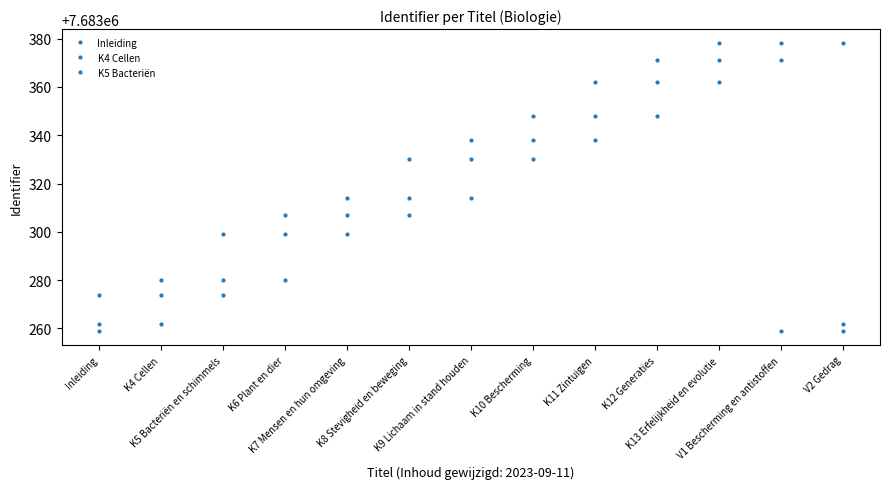

Does the chart have visible grid lines?

No